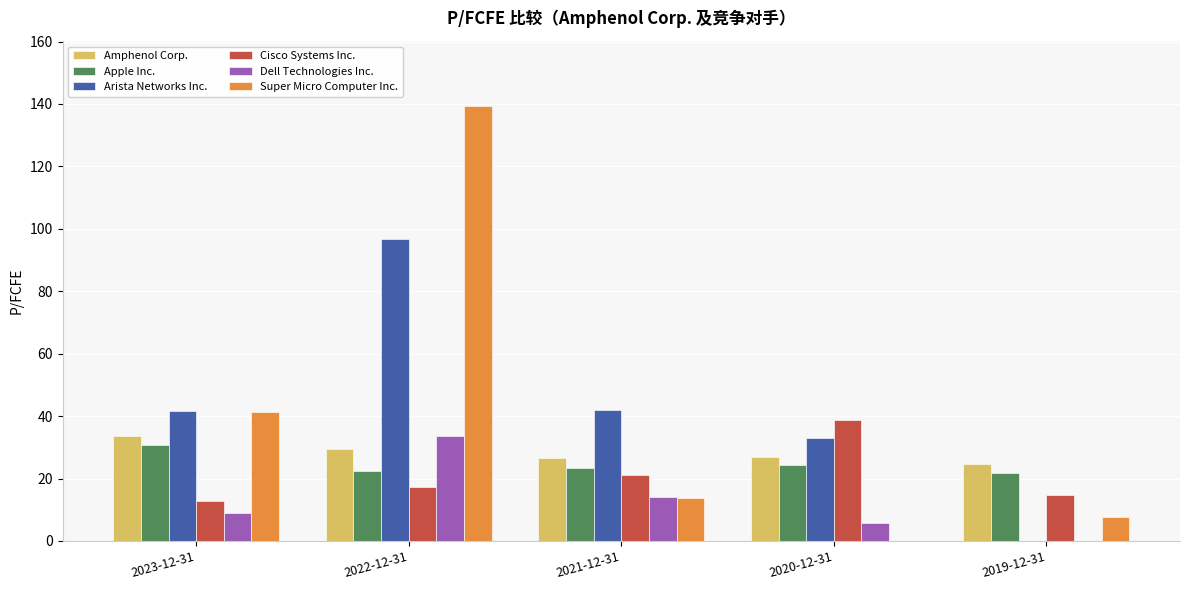

At which category is the sum across all series the highest?

2022-12-31